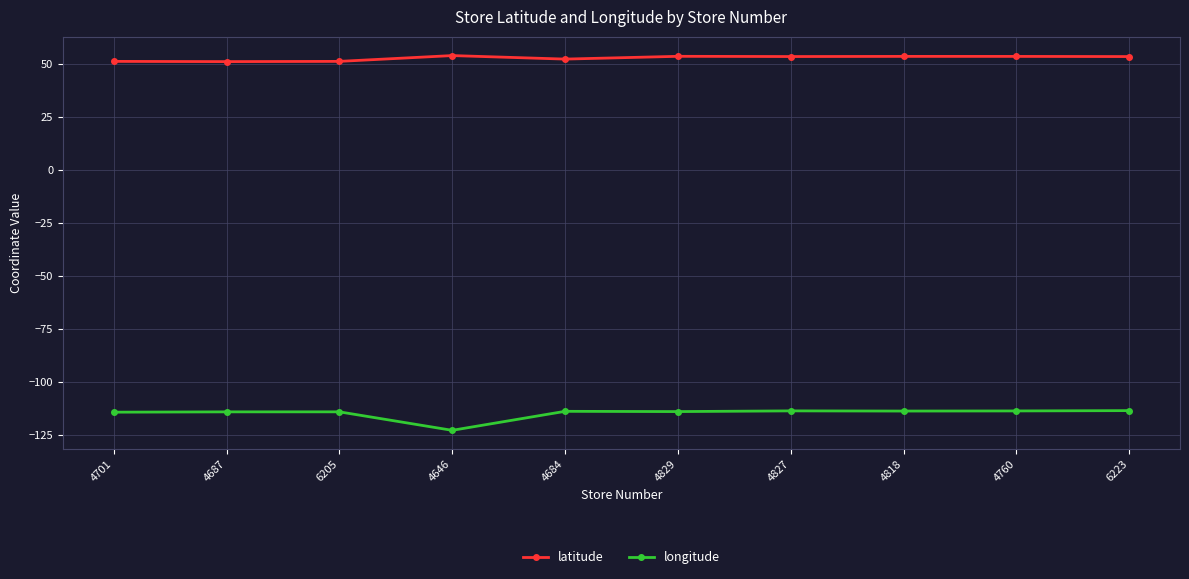

What is the difference between the highest and lowest values at 6223?

166.9